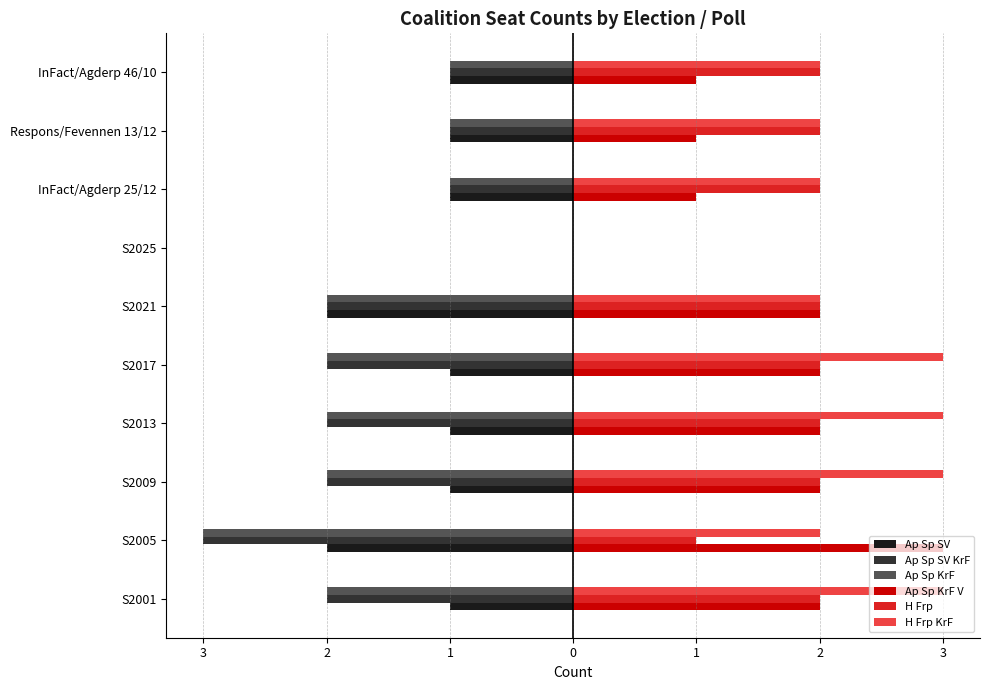

What are all the series names shown in the legend?

Ap Sp SV, Ap Sp SV KrF, Ap Sp KrF, Ap Sp KrF V, H Frp, H Frp KrF